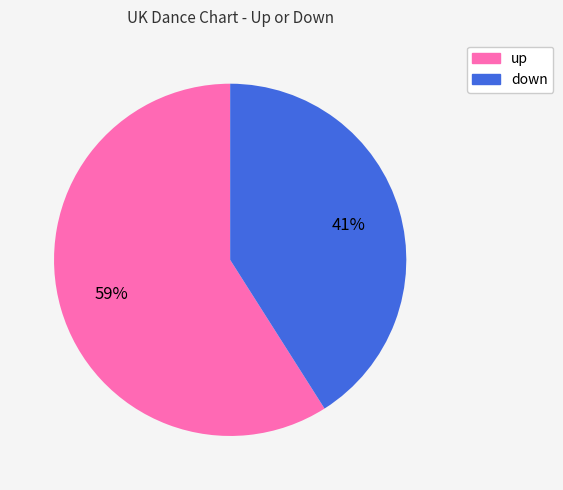

To the nearest percent, what is the average slice percentage?

50%